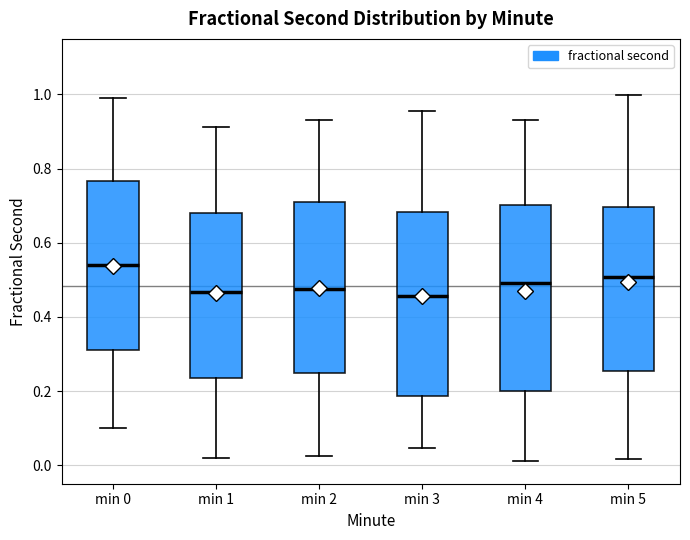

Reading left to right, read every box against the y-axis: the position of its median line, the range the box covers, and the ends of its whiskers. The values are not printed on the chart, so give them approximately, as read against the axis.

min 0: median 0.54, box 0.32 to 0.76, whiskers 0.10 to 1.00
min 1: median 0.46, box 0.24 to 0.68, whiskers 0.02 to 0.92
min 2: median 0.48, box 0.24 to 0.70, whiskers 0.02 to 0.94
min 3: median 0.46, box 0.18 to 0.68, whiskers 0.04 to 0.96
min 4: median 0.50, box 0.20 to 0.70, whiskers 0.02 to 0.94
min 5: median 0.50, box 0.26 to 0.70, whiskers 0.02 to 1.00